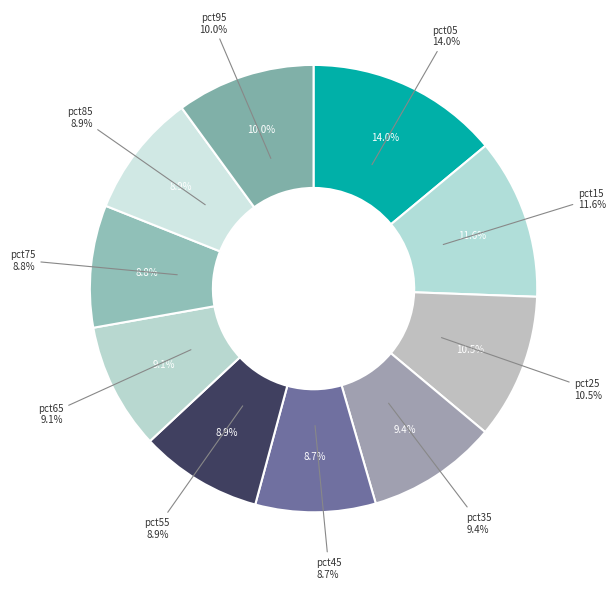

How many segments does this pie chart have?

10